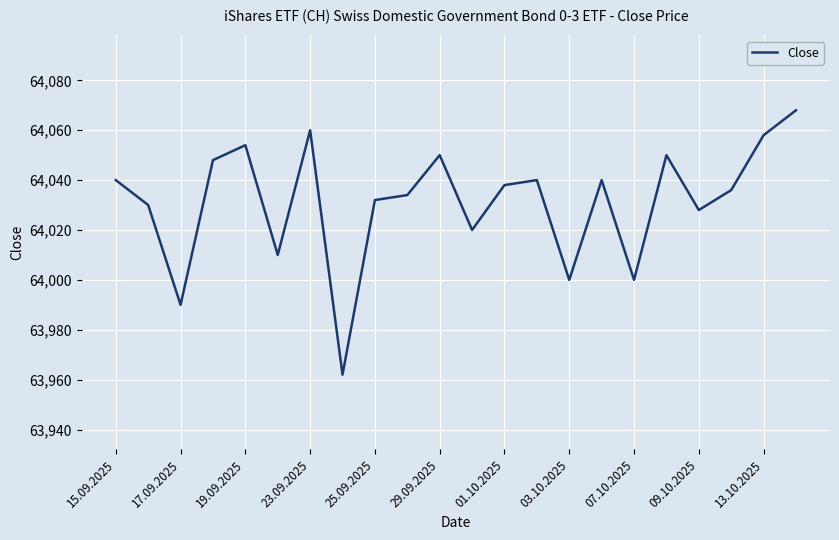

What is the difference between the maximum and minimum values?

106